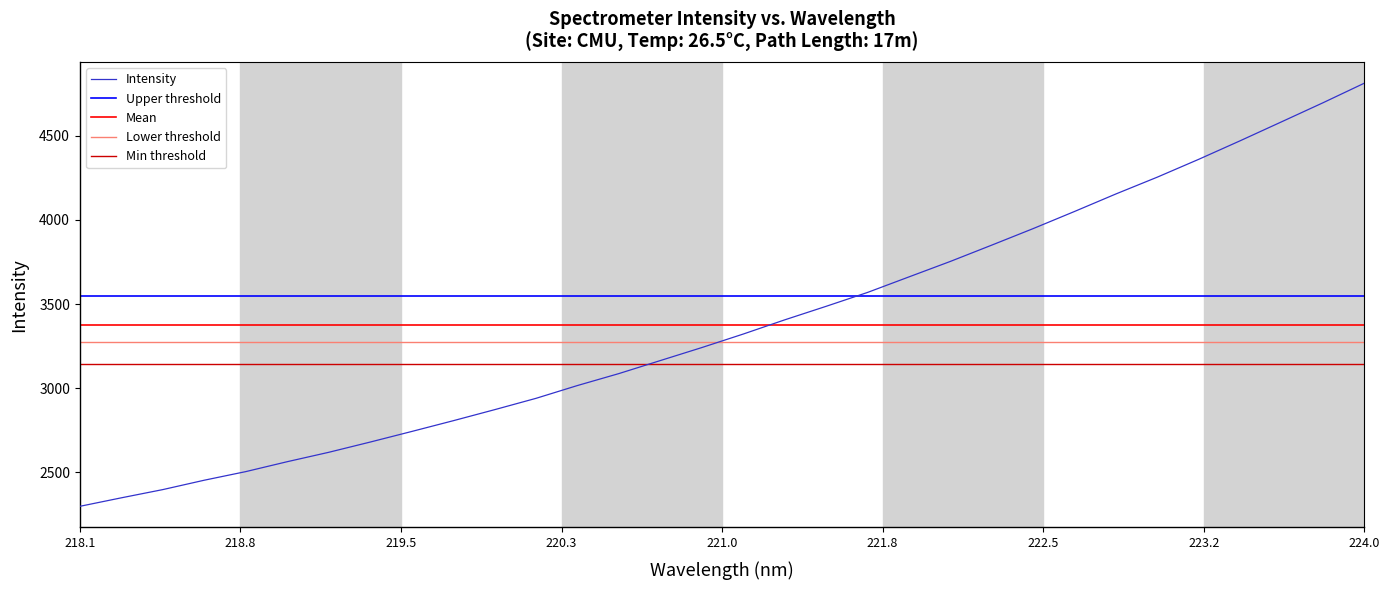

Is this an area chart (filled region under the line)?

No